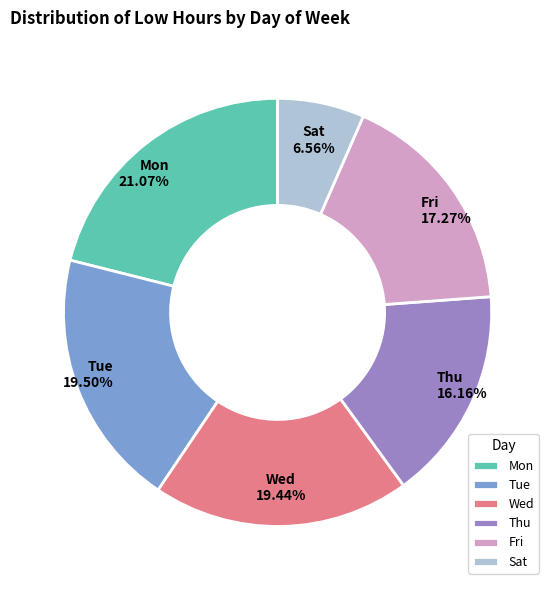

Between Wed and Fri, which is larger?

Wed